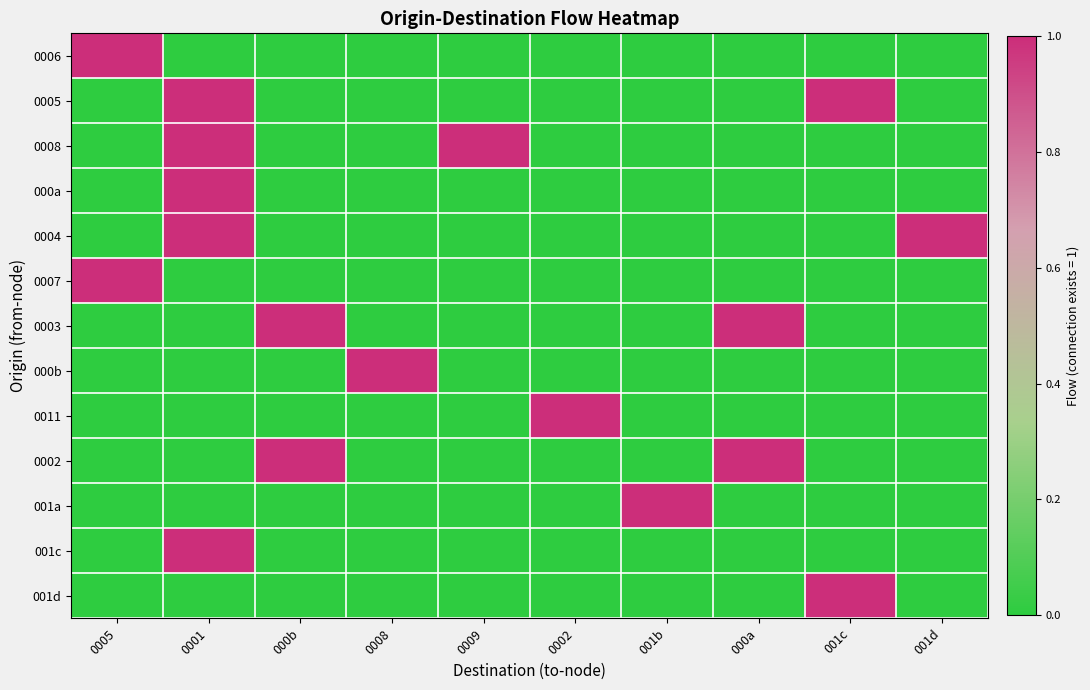

Between 000b and 001c, which is larger?

000b